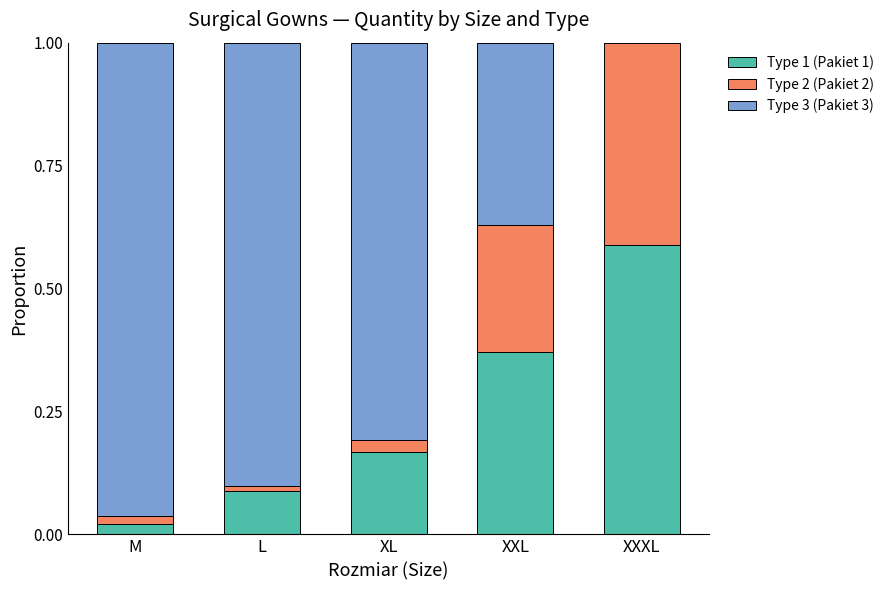

What is the sum of all Type 1 (Pakiet 1) values?

1.2